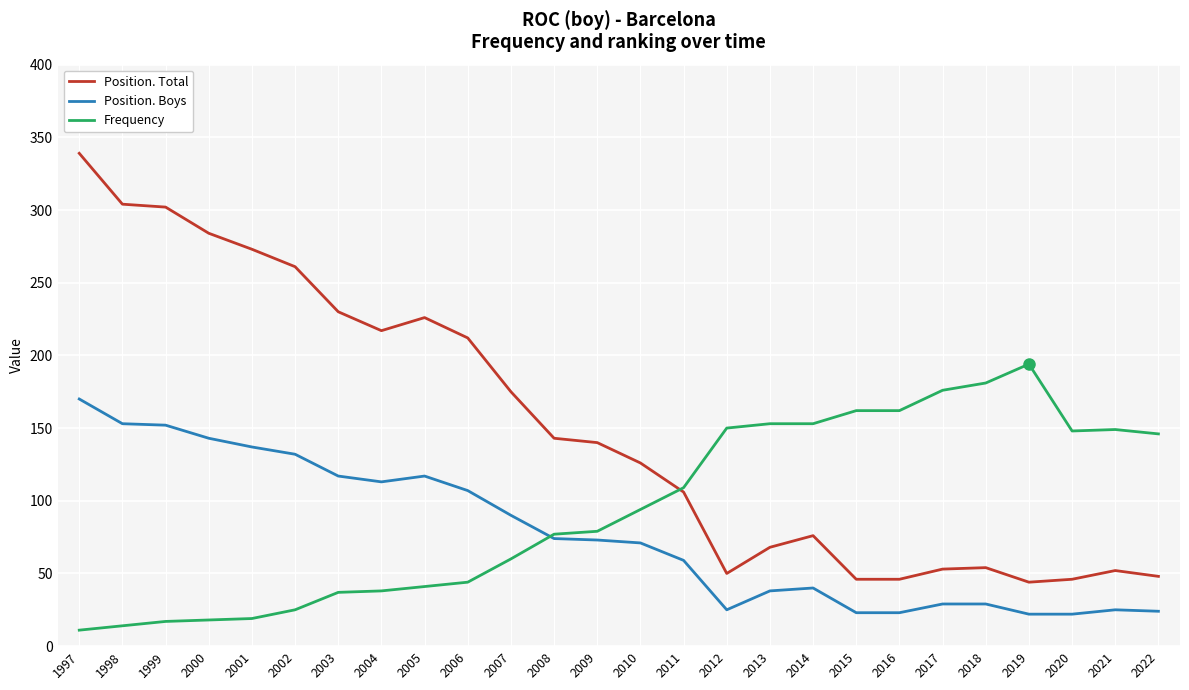

True or false: Position. Boys has a value of 25 at 2021.

True